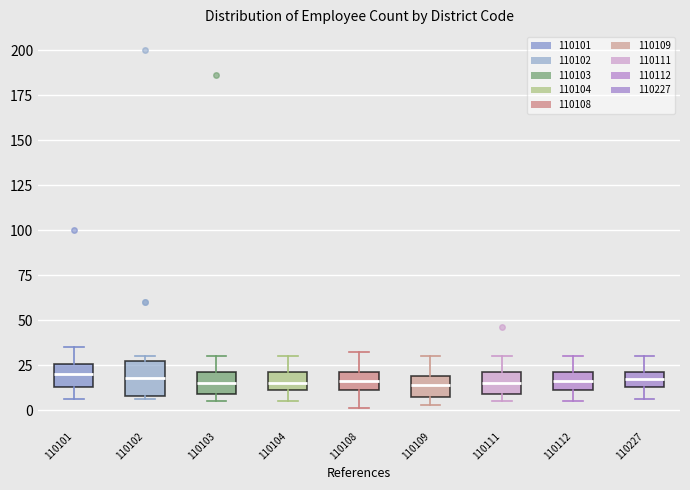

Reading left to right, transcribe this box plot: for each box, give where its median line is, the range the box spans, and where its two whiskers end, as read against the y-axis. The values are not printed on the chart, so give them approximately, as read against the axis.

110101: median 20, box 15 to 25, whiskers 5 to 35
110102: median 20, box 10 to 25, whiskers 5 to 30
110103: median 15, box 10 to 20, whiskers 5 to 30
110104: median 15, box 10 to 20, whiskers 5 to 30
110108: median 15, box 10 to 20, whiskers 0 to 30
110109: median 15, box 5 to 20, whiskers 5 (just below the box's lower edge) to 30
110111: median 15, box 10 to 20, whiskers 5 to 30
110112: median 15, box 10 to 20, whiskers 5 to 30
110227: median 15 (inside the box), box 15 to 20, whiskers 5 to 30